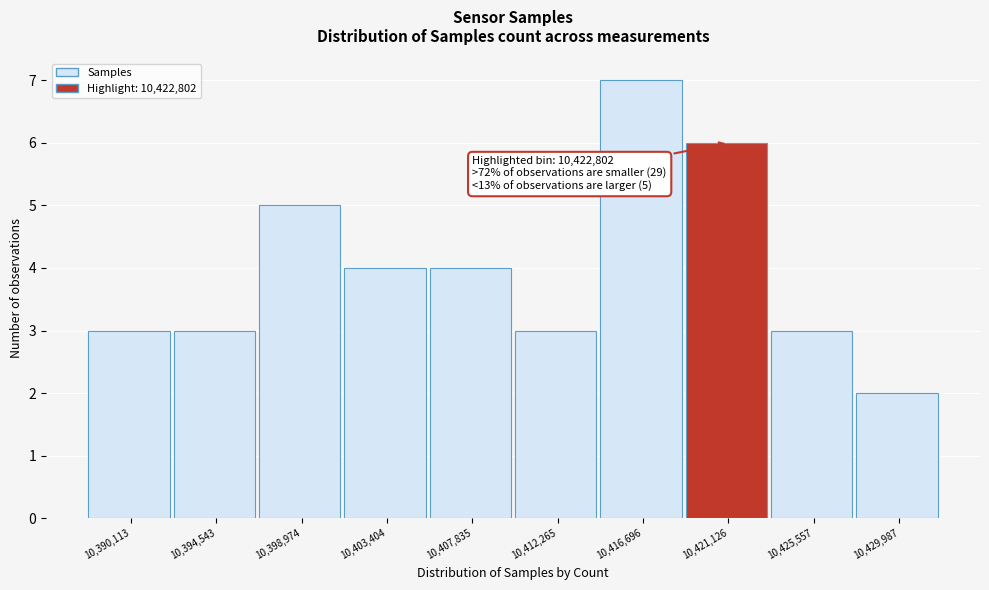

Reading right to left, list all the values displayed in this chart.

10,429,987=2	10,425,557=3	10,421,126=6	10,416,696=7	10,412,265=3	10,407,835=4	10,403,404=4	10,398,974=5	10,394,543=3	10,390,113=3